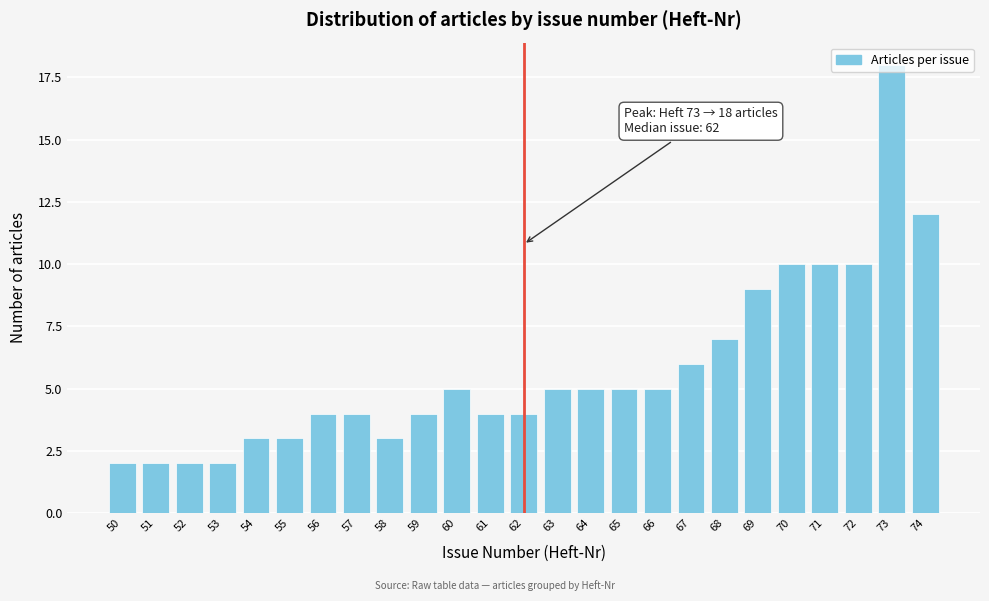

True or false: the data shows 7 at 56.

False